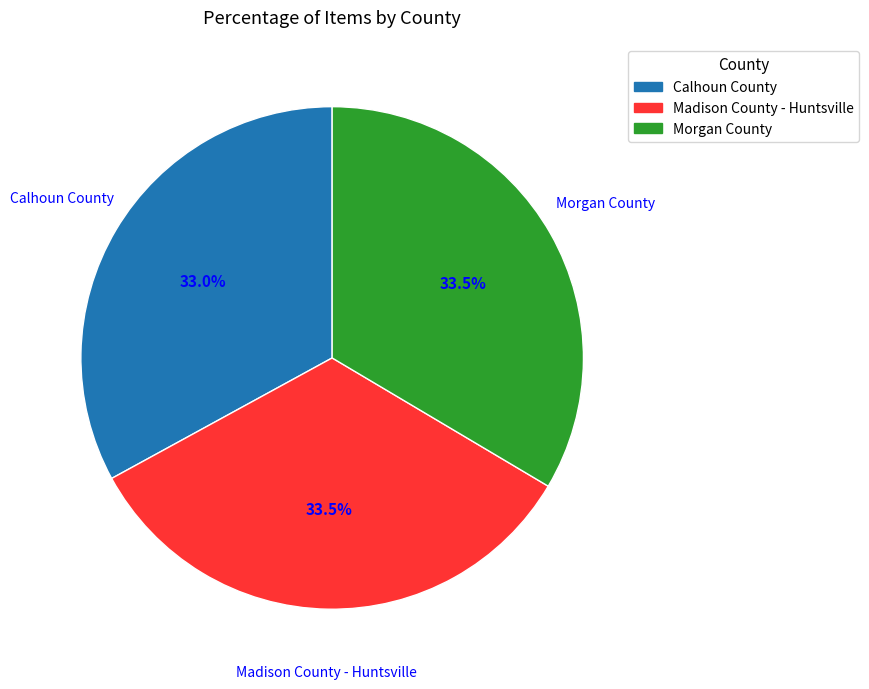

What is the ratio of the value at Morgan County to the value at Madison County - Huntsville?

1.0